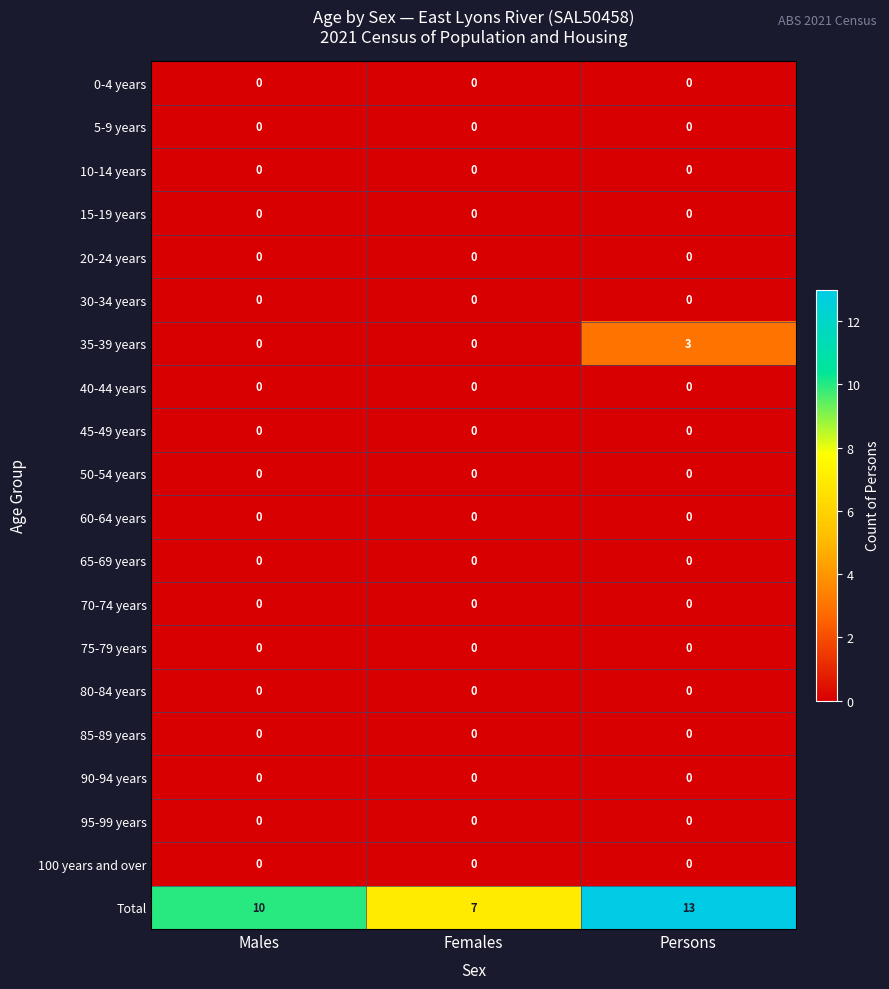

At which category is the sum across all series the highest?

Persons